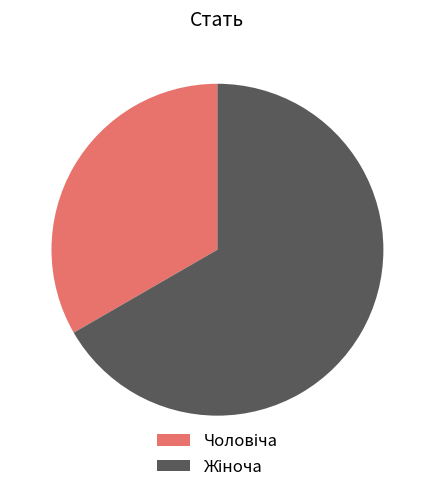

Is there any slice that represents more than half of the pie?

Yes